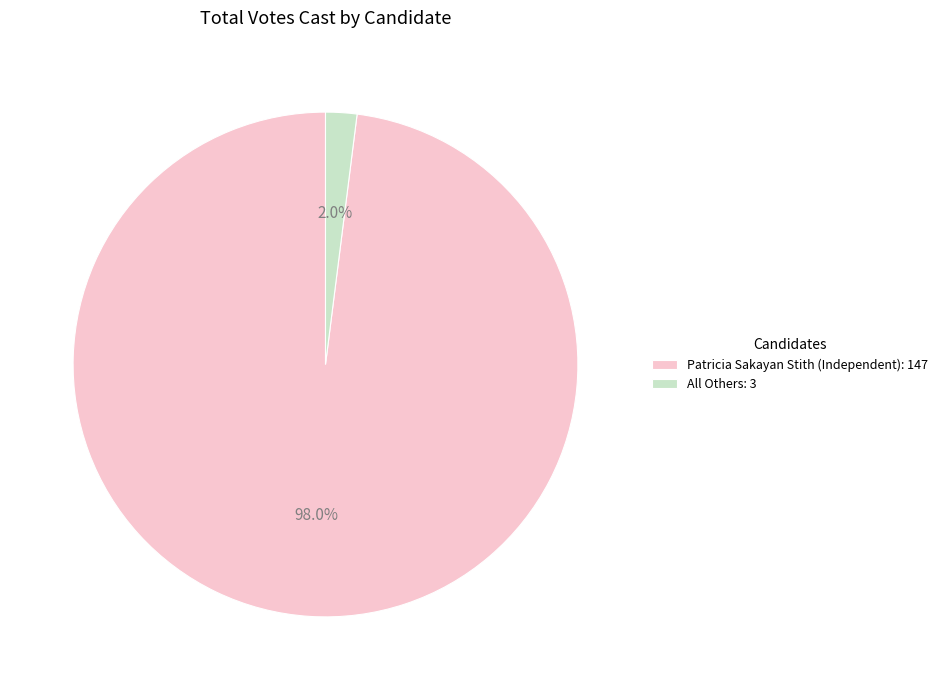

Which has a higher value, All Others or Patricia Sakayan Stith?

Patricia Sakayan Stith